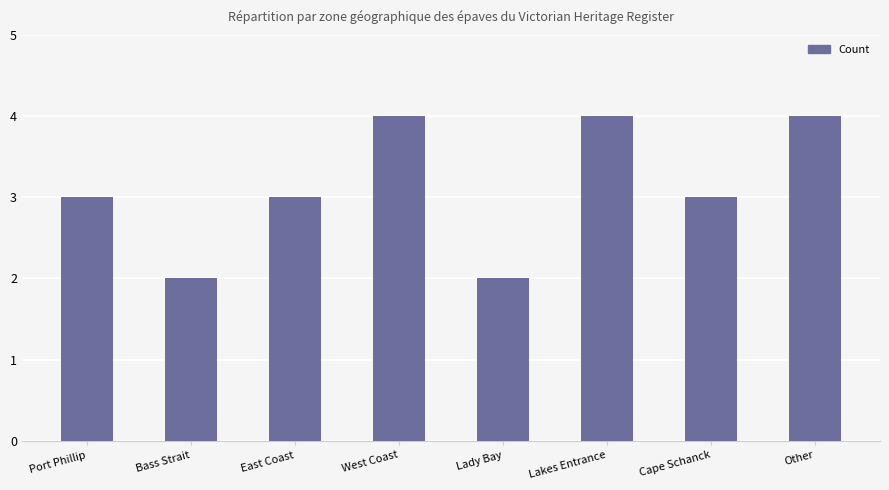

What is the value of the 1st bar from the left?

3